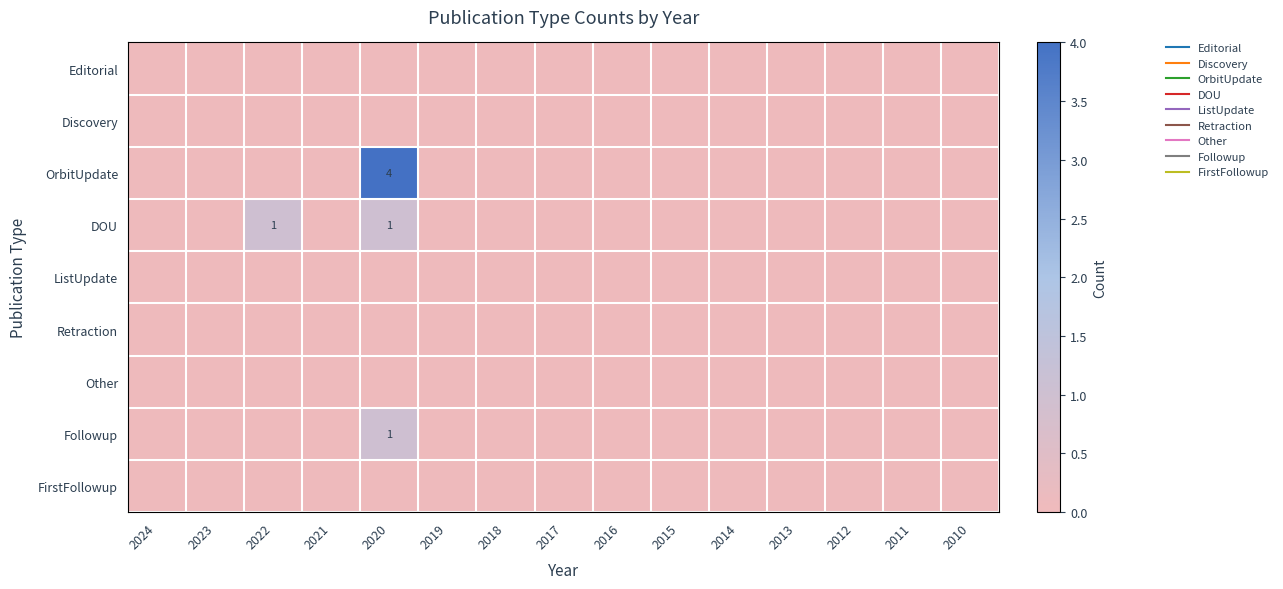

Between 2019 and 2011, which series saw the biggest shift?

Editorial